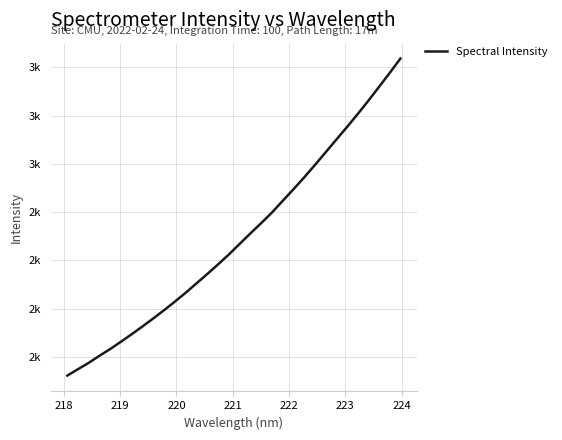

Reading left to right, extract all data points from this chart.

1654.4	1687.9	1720.8	1757.5	1792.5	1830.2	1869.0	1909.3	1950.5	1993.1	2037.0	2082.9	2131.1	2179.3	2228.9	2280.0	2334.4	2388.7	2441.6	2496.1	2556.6	2616.4	2677.8	2741.9	2807.6	2873.7	2939.2	3006.5	3075.9	3147.9	3220.4	3295.1